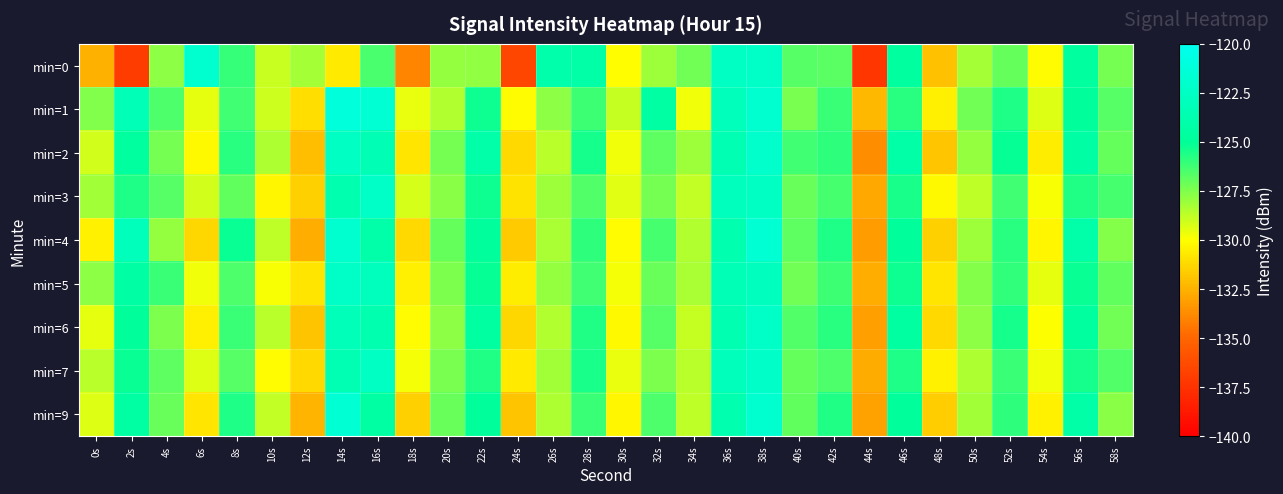

Reading left to right, what are all the values shown in this chart?

min=0: 0s=-132.5	2s=-137.0	4s=-127.7	6s=-121.8	8s=-126.0	10s=-128.9	12s=-128.2	14s=-130.7	16s=-126.5	18s=-133.9	20s=-128.0	22s=-127.9	24s=-136.6	26s=-124.0	28s=-124.2	30s=-130.0	32s=-128.1	34s=-127.2	36s=-122.6	38s=-122.3	40s=-126.7	42s=-126.7	44s=-137.3	46s=-124.7	48s=-132.0	50s=-128.3	52s=-127.0	54s=-130.1	56s=-124.6	58s=-127.3
min=1: 0s=-127.5	2s=-123.3	4s=-126.5	6s=-129.5	8s=-126.3	10s=-129.1	12s=-131.1	14s=-121.2	16s=-121.7	18s=-129.6	20s=-128.5	22s=-125.3	24s=-130.1	26s=-127.8	28s=-126.2	30s=-128.9	32s=-124.5	34s=-129.7	36s=-123.1	38s=-121.9	40s=-127.4	42s=-126.1	44s=-132.3	46s=-125.8	48s=-130.5	50s=-127.2	52s=-125.6	54s=-129.3	56s=-124.9	58s=-126.7
min=2: 0s=-129.1	2s=-124.7	4s=-127.3	6s=-130.2	8s=-125.8	10s=-128.4	12s=-132.1	14s=-122.6	16s=-123.4	18s=-130.8	20s=-127.3	22s=-124.1	24s=-131.2	26s=-128.6	28s=-125.4	30s=-129.7	32s=-126.8	34s=-128.1	36s=-123.5	38s=-122.1	40s=-126.3	42s=-125.9	44s=-133.7	46s=-124.2	48s=-131.8	50s=-127.9	52s=-125.1	54s=-130.6	56s=-124.3	58s=-127.0
min=3: 0s=-128.2	2s=-125.6	4s=-126.7	6s=-129.1	8s=-126.9	10s=-130.3	12s=-131.5	14s=-123.8	16s=-122.3	18s=-129.2	20s=-127.7	22s=-125.3	24s=-130.9	26s=-128.1	28s=-126.6	30s=-129.4	32s=-127.3	34s=-128.8	36s=-122.9	38s=-122.6	40s=-127.1	42s=-126.4	44s=-132.8	46s=-125.5	48s=-130.2	50s=-128.7	52s=-126.3	54s=-129.9	56s=-125.7	58s=-126.4
min=4: 0s=-130.4	2s=-123.1	4s=-127.9	6s=-131.3	8s=-125.2	10s=-128.7	12s=-132.6	14s=-121.9	16s=-124.1	18s=-131.2	20s=-127.0	22s=-124.8	24s=-131.7	26s=-128.3	28s=-125.9	30s=-130.1	32s=-126.4	34s=-128.5	36s=-123.8	38s=-121.7	40s=-126.8	42s=-125.6	44s=-133.2	46s=-124.9	48s=-131.5	50s=-128.1	52s=-125.8	54s=-130.3	56s=-124.1	58s=-127.6
min=5: 0s=-127.8	2s=-124.3	4s=-126.1	6s=-129.7	8s=-126.5	10s=-129.9	12s=-130.8	14s=-122.4	16s=-122.9	18s=-130.5	20s=-127.5	22s=-125.1	24s=-130.6	26s=-127.9	28s=-126.3	30s=-129.8	32s=-127.1	34s=-128.3	36s=-123.3	38s=-122.8	40s=-127.2	42s=-126.2	44s=-132.6	46s=-125.3	48s=-130.8	50s=-127.6	52s=-126.0	54s=-129.5	56s=-125.2	58s=-126.9
min=6: 0s=-129.5	2s=-124.9	4s=-127.5	6s=-130.5	8s=-126.1	10s=-128.6	12s=-131.9	14s=-123.2	16s=-123.8	18s=-130.1	20s=-127.8	22s=-124.6	24s=-131.3	26s=-128.5	28s=-125.7	30s=-130.2	32s=-126.7	34s=-128.9	36s=-123.6	38s=-122.4	40s=-126.6	42s=-125.8	44s=-133.1	46s=-124.6	48s=-131.2	50s=-127.8	52s=-125.4	54s=-130.0	56s=-124.7	58s=-127.2
min=7: 0s=-128.6	2s=-125.2	4s=-126.8	6s=-129.3	8s=-126.7	10s=-130.1	12s=-131.2	14s=-123.5	16s=-122.6	18s=-129.8	20s=-127.4	22s=-125.7	24s=-130.7	26s=-128.2	28s=-125.5	30s=-129.6	32s=-127.5	34s=-128.6	36s=-123.0	38s=-122.2	40s=-127.0	42s=-126.5	44s=-132.7	46s=-125.6	48s=-130.4	50s=-128.4	52s=-126.1	54s=-129.7	56s=-125.4	58s=-126.6
min=9: 0s=-129.3	2s=-124.5	4s=-127.1	6s=-130.8	8s=-125.6	10s=-128.8	12s=-132.4	14s=-121.6	16s=-124.4	18s=-131.5	20s=-127.1	22s=-125.0	24s=-131.9	26s=-128.4	28s=-126.1	30s=-130.3	32s=-126.5	34s=-128.7	36s=-123.7	38s=-121.8	40s=-126.9	42s=-125.7	44s=-133.0	46s=-125.0	48s=-131.6	50s=-128.2	52s=-125.9	54s=-130.4	56s=-124.2	58s=-127.7